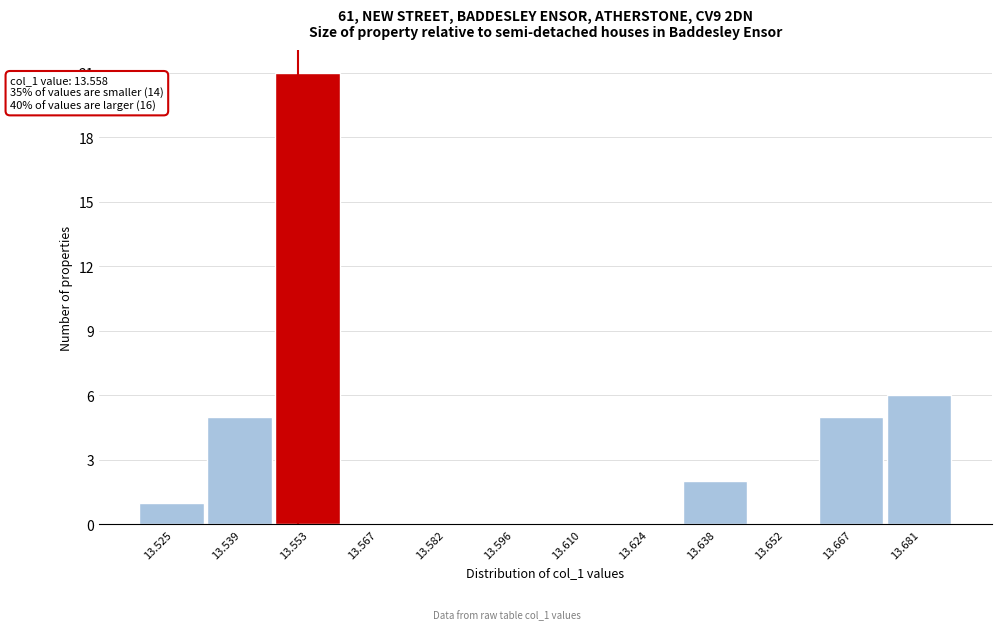

Reading left to right, extract all data points from this chart.

13.525=1	13.539=5	13.553=21	13.567=0	13.582=0	13.596=0	13.610=0	13.624=0	13.638=2	13.652=0	13.667=5	13.681=6